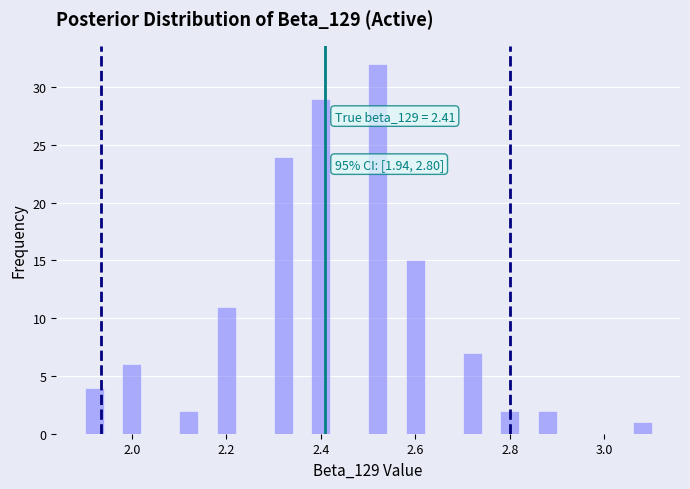

Read against the x-axis, roughly where is the centre of the tallest bar?

2.52